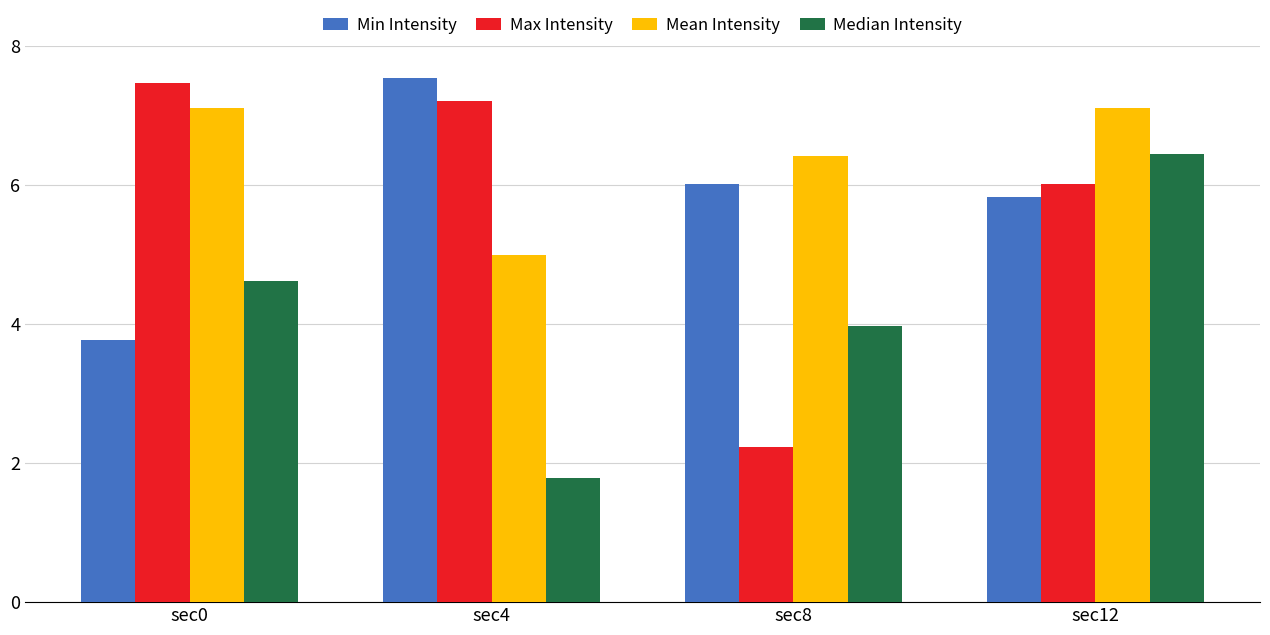

Reading left to right, extract all data points from this chart.

Min Intensity: sec0=3.8	sec4=7.5	sec8=6.0	sec12=5.8
Max Intensity: sec0=7.5	sec4=7.2	sec8=2.2	sec12=6.0
Mean Intensity: sec0=7.1	sec4=5.0	sec8=6.4	sec12=7.1
Median Intensity: sec0=4.6	sec4=1.8	sec8=4.0	sec12=6.4